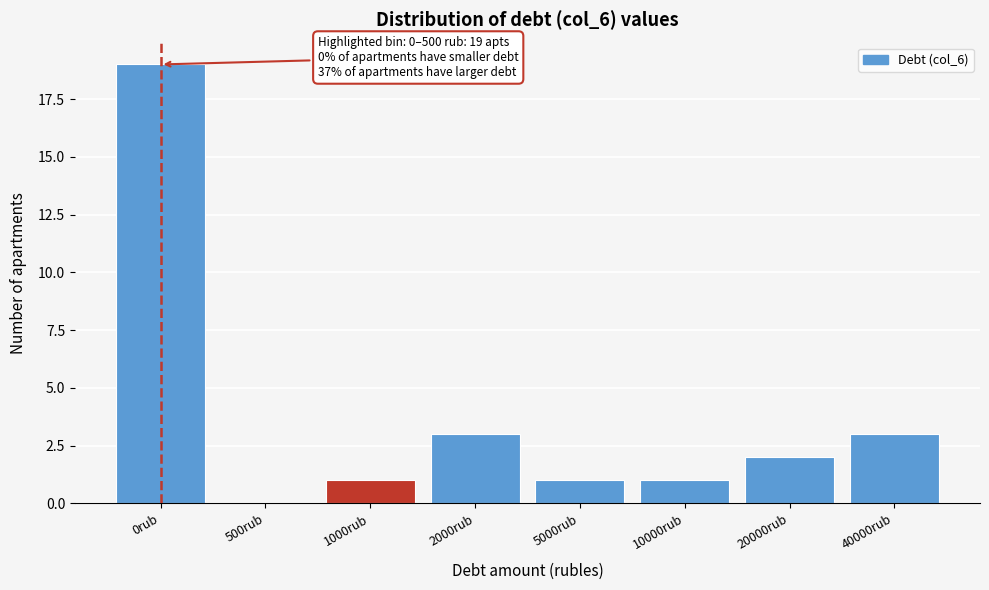

Reading right to left, list all the values displayed in this chart.

40000rub=3	20000rub=2	10000rub=1	5000rub=1	2000rub=3	1000rub=1	500rub=0	0rub=19